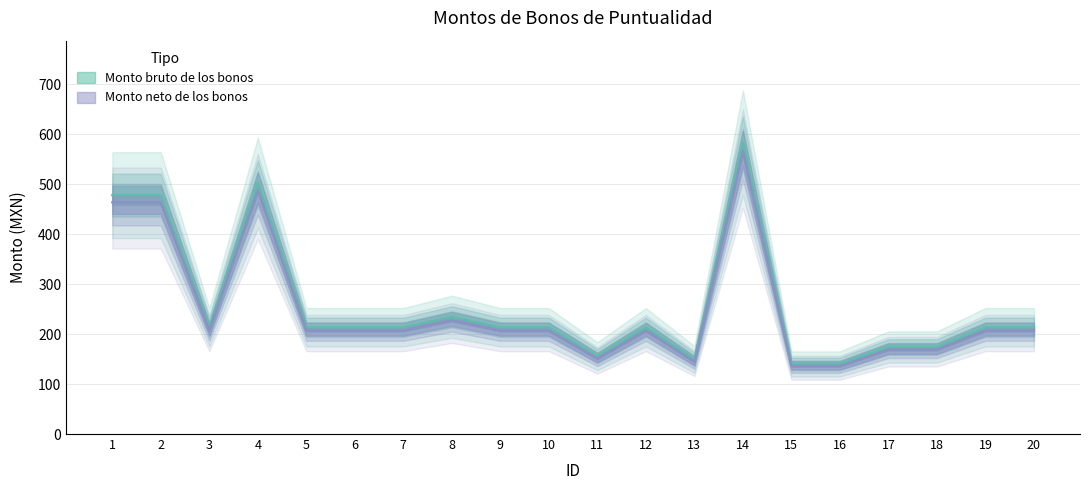

What is the approximate value of Monto neto de los bonos at 2?

463.6